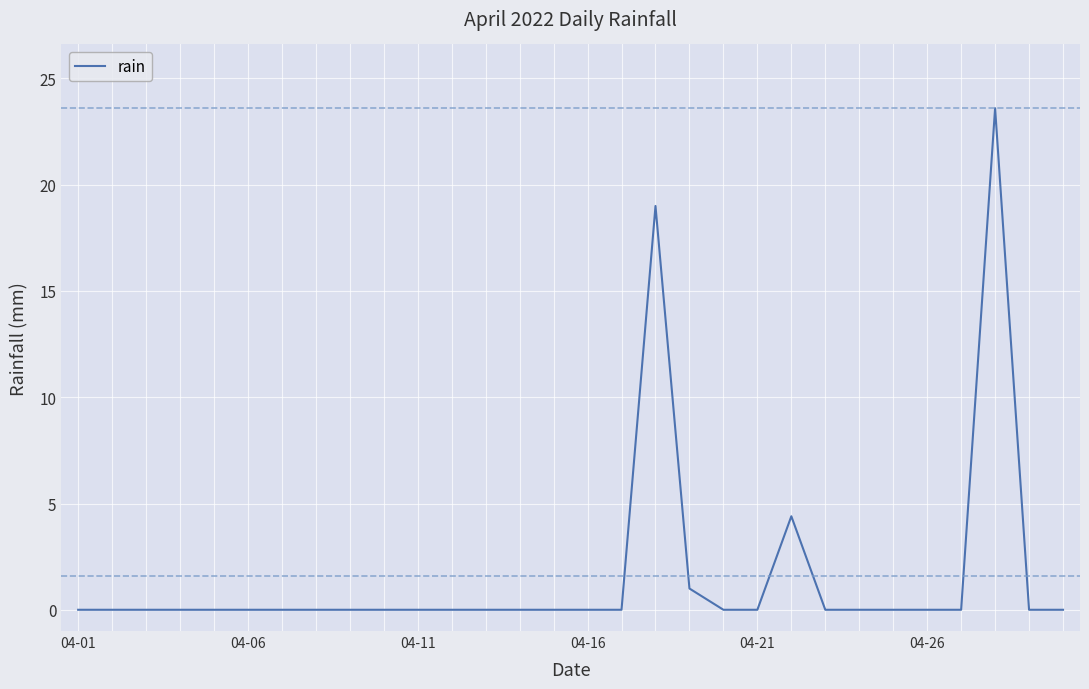

What is the maximum value shown in the chart?

23.6